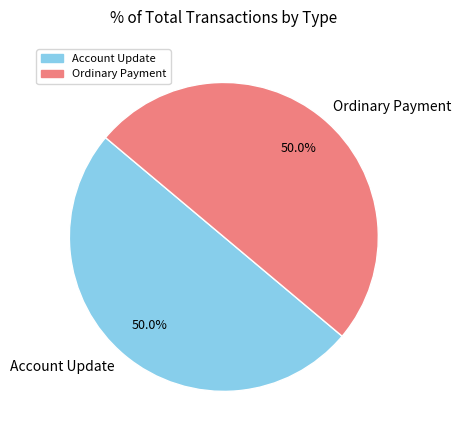

What percentage do Ordinary Payment and Account Update together represent?

100.0%